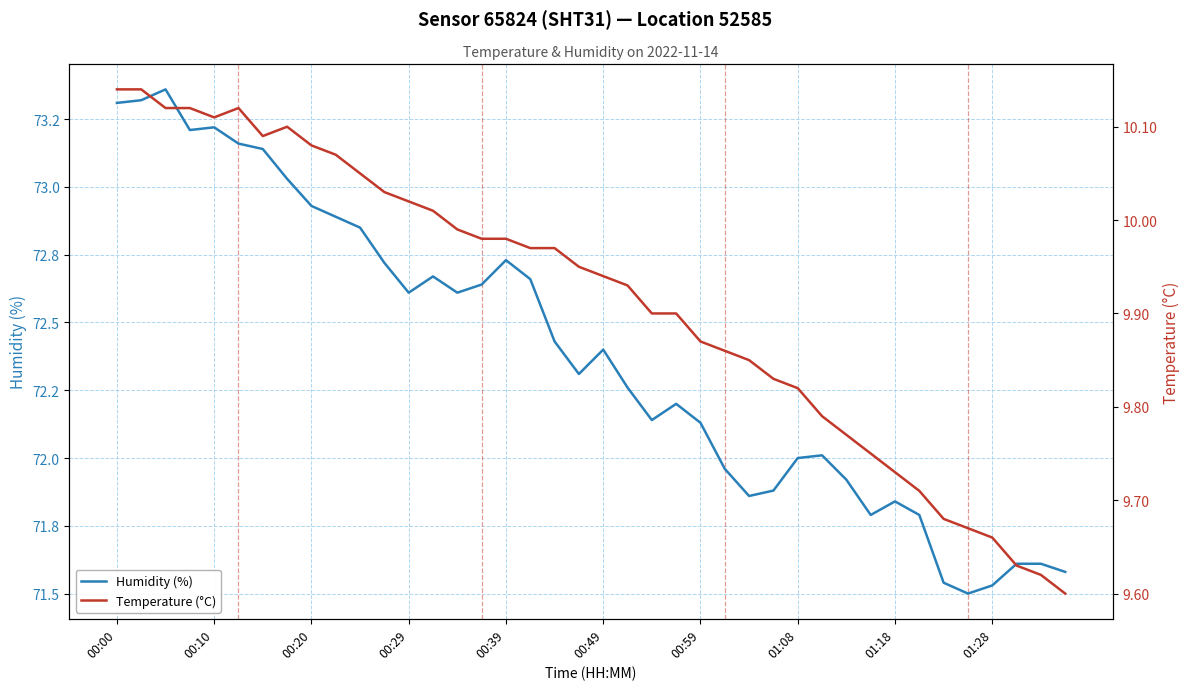

What is the difference between the maximum and minimum values in the Humidity (%) series?

1.9